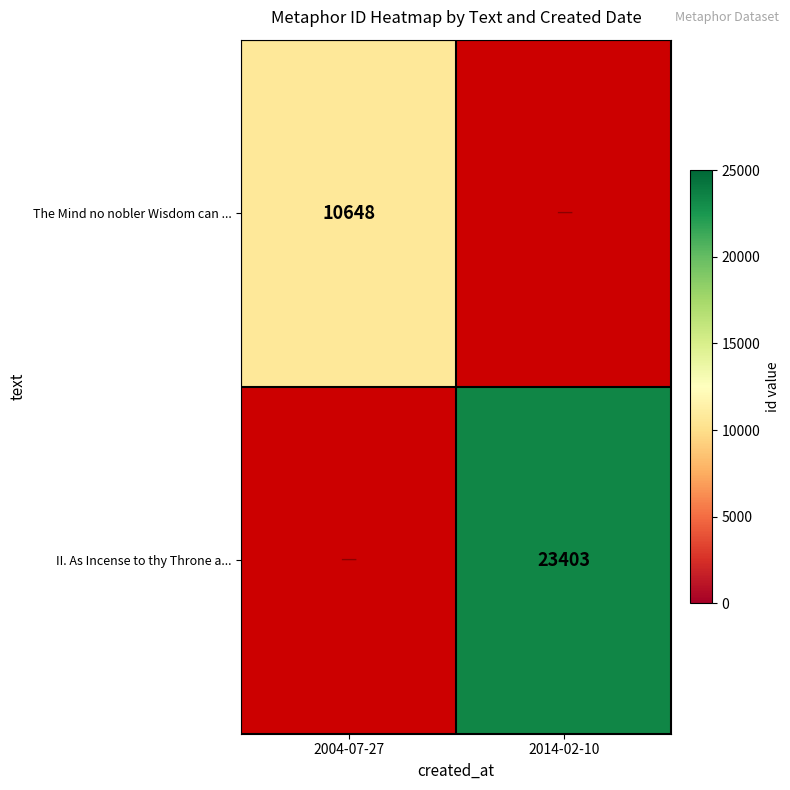

Is the value of II. As Incense to thy Throne a... at 2014-02-10 greater than the value of The Mind no nobler Wisdom can ... at 2004-07-27?

Yes